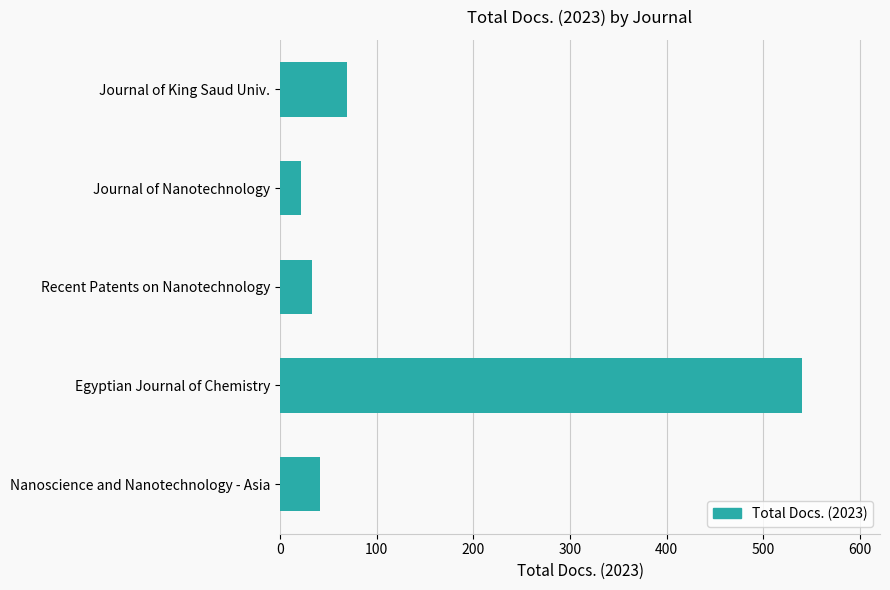

Read the value at Journal of Nanotechnology.

22